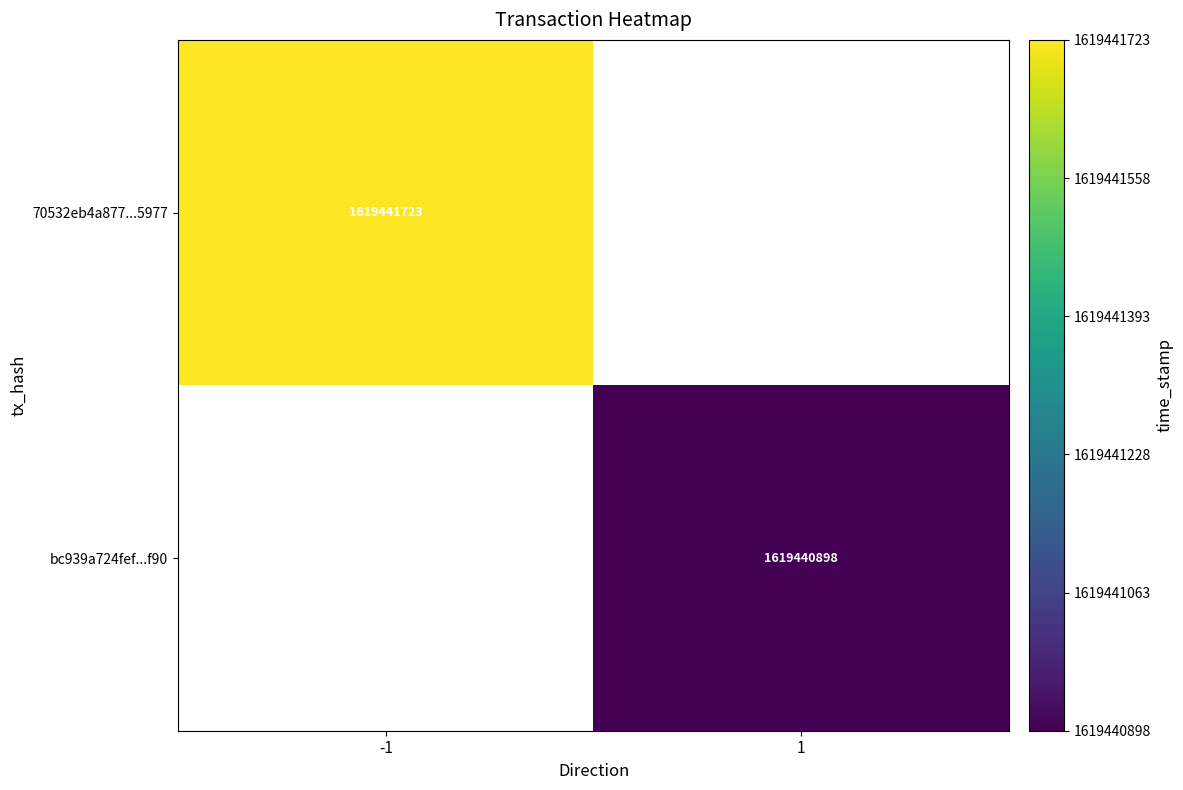

Rank the series by their maximum value, from lowest to highest.

bc939a724fefd70957257c034346e3b50558f90, 70532eb4a877ed8773d7371efb104b00a3f5977